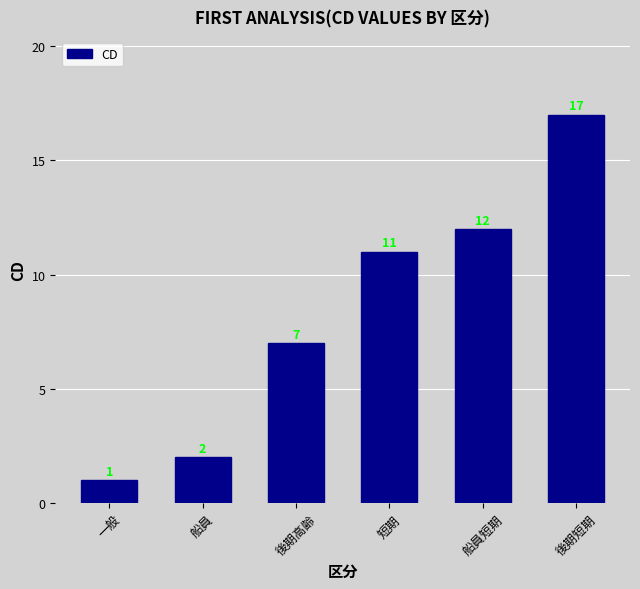

Reading left to right, transcribe all the data shown in this chart.

一般=1	船員=2	後期高齢=7	短期=11	船員短期=12	後期短期=17